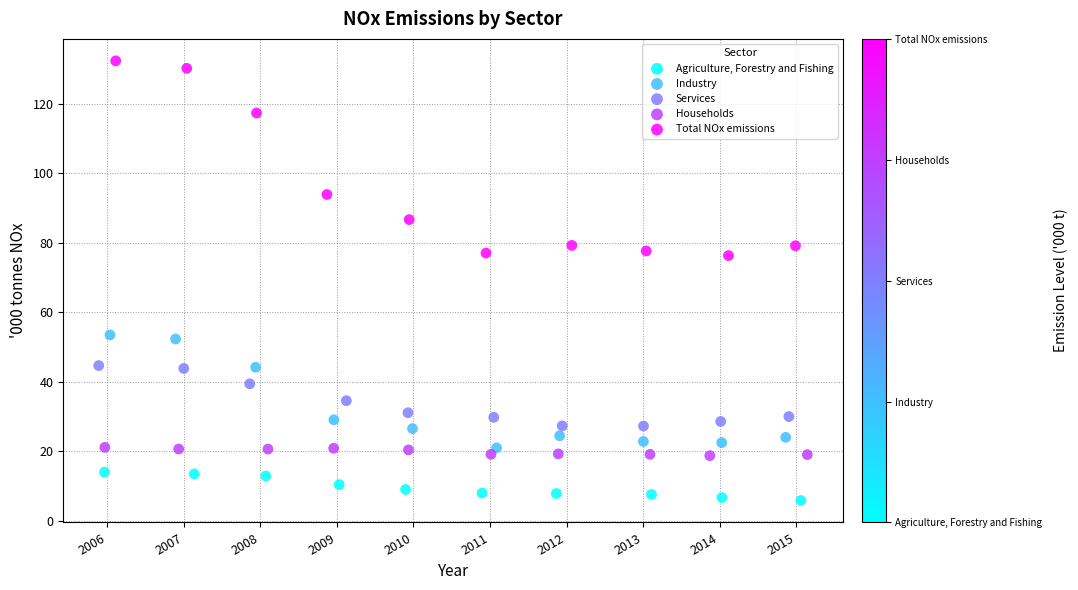

Which series has the largest Y range (max minus min)?

Total NOx emissions